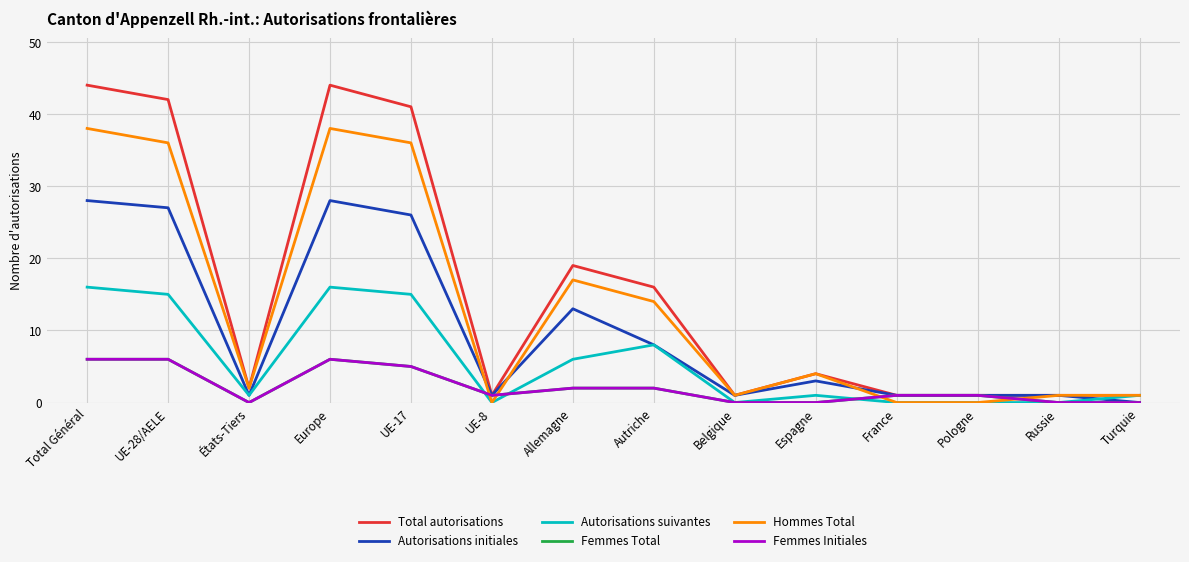

Does the chart have visible grid lines?

Yes